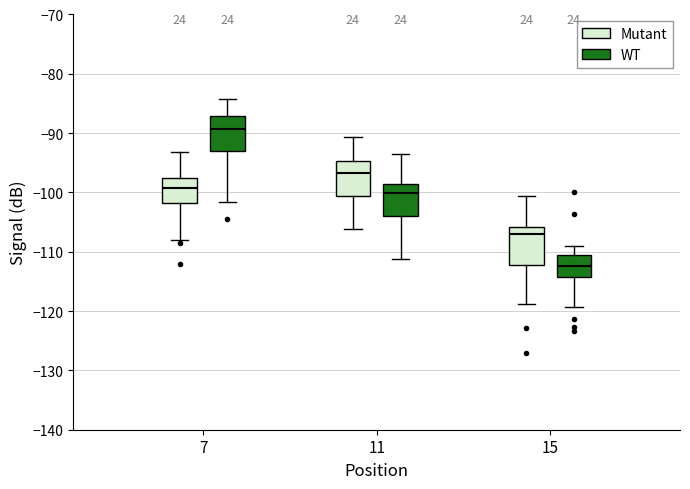

Reading left to right, read every box against the y-axis: the position of its median line, the range the box covers, and the ends of its whiskers. The values are not printed on the chart, so give them approximately, as read against the axis.

7 (Mutant): median -99, box -102 to -98, whiskers -108 to -93
7 (WT): median -89, box -93 to -87, whiskers -102 to -84
11 (Mutant): median -97, box -101 to -95, whiskers -106 to -91
11 (WT): median -100, box -104 to -99, whiskers -111 to -93
15 (Mutant): median -107, box -112 to -106, whiskers -119 to -101
15 (WT): median -112, box -114 to -111, whiskers -119 to -109